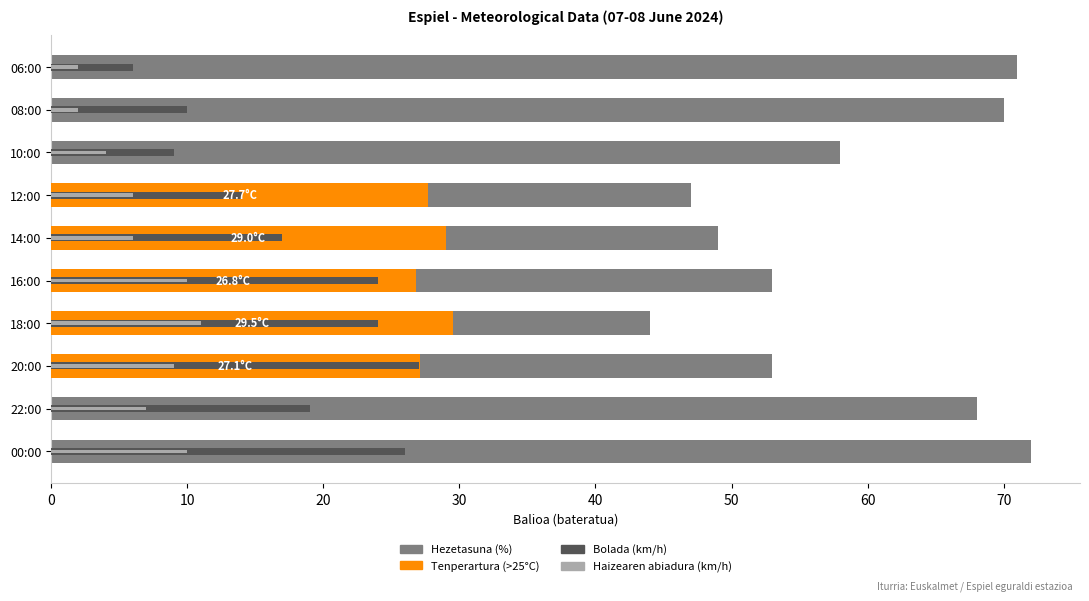

Are the bars horizontal?

Yes